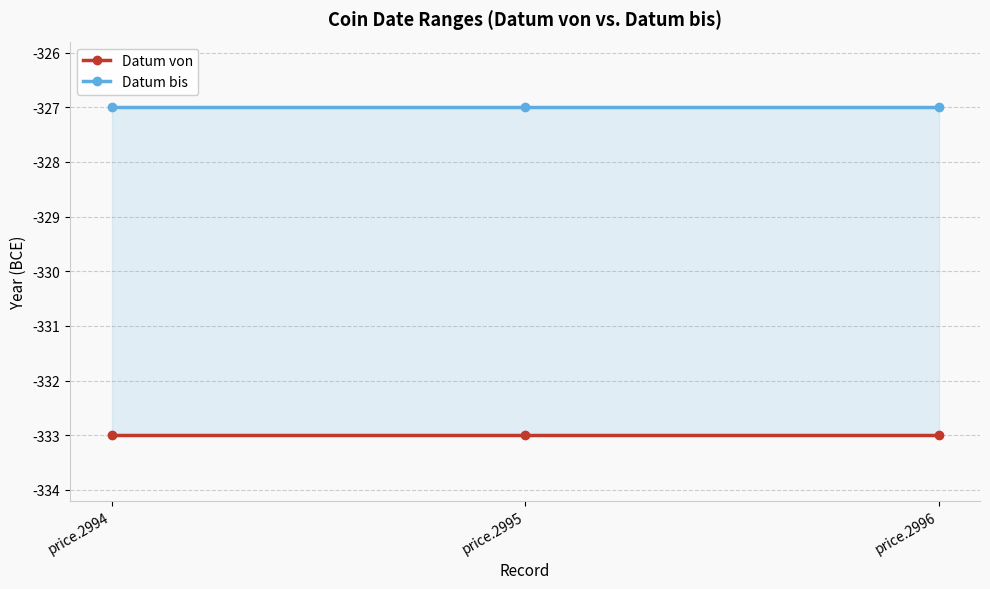

Reading left to right, what are all the values shown in this chart?

Datum von: -333	-333	-333
Datum bis: -327	-327	-327